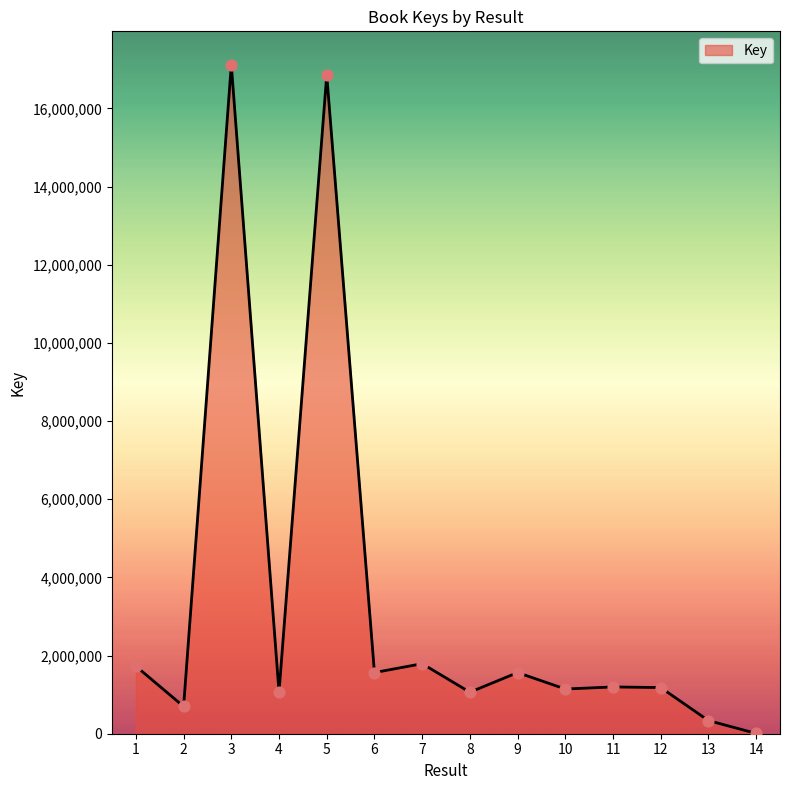

What is the change in value from 1 to 3?

+15388232